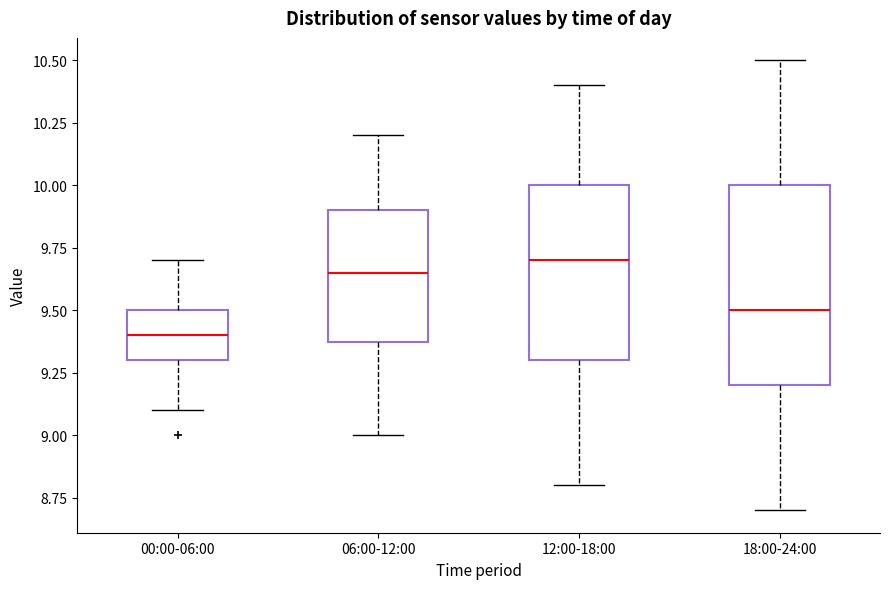

Which box's median line is the highest?

12:00-18:00